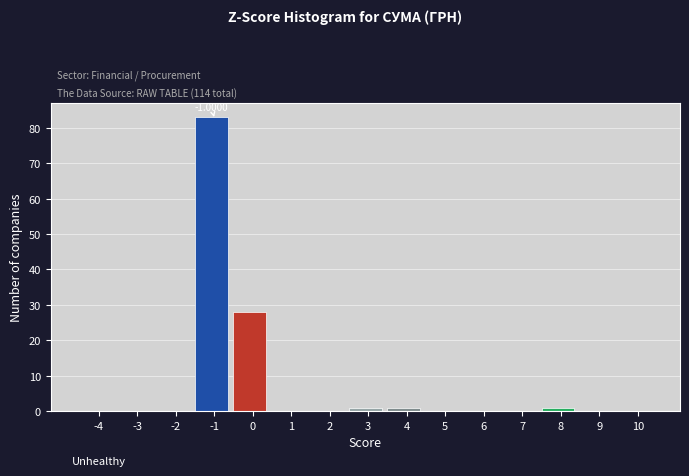

What is the sum of all values?

114